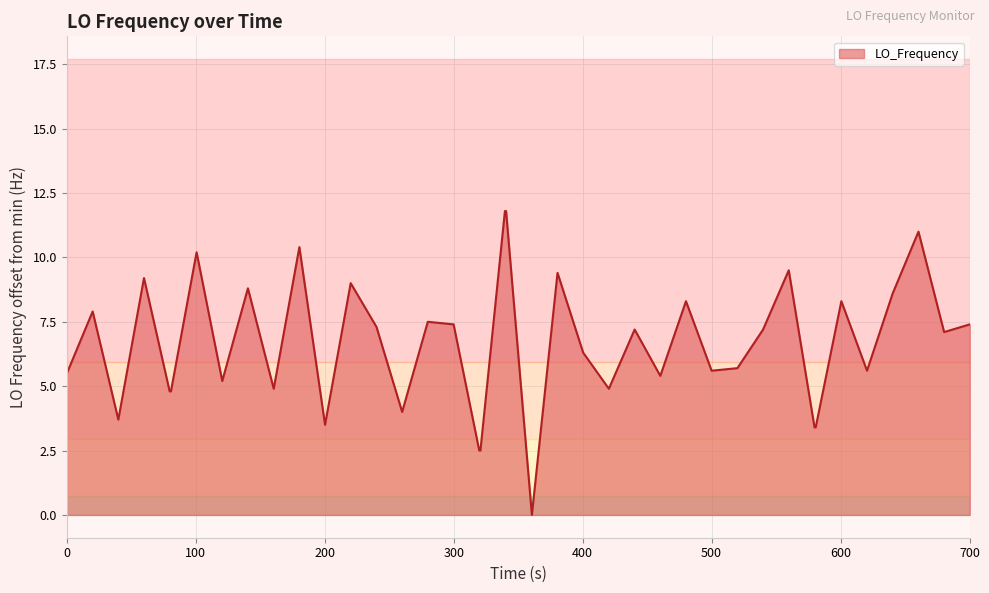

What is the difference between the maximum and minimum values?

11.8